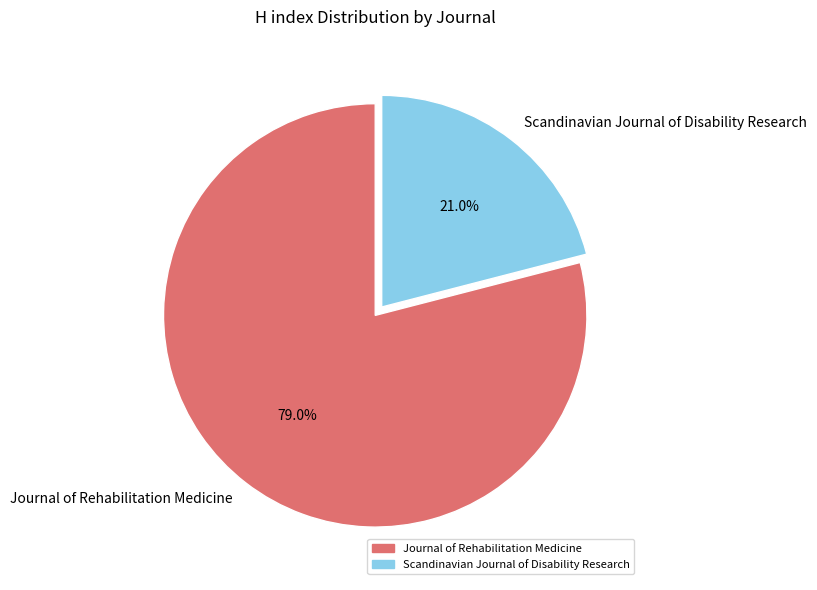

Combined, do Journal of Rehabilitation Medicine and Scandinavian Journal of Disability Research account for over 50%?

Yes